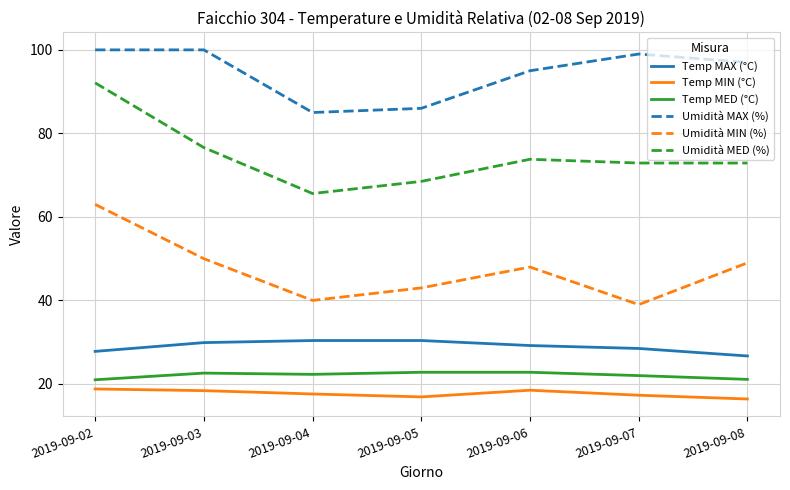

Is this an area chart (filled region under the line)?

No